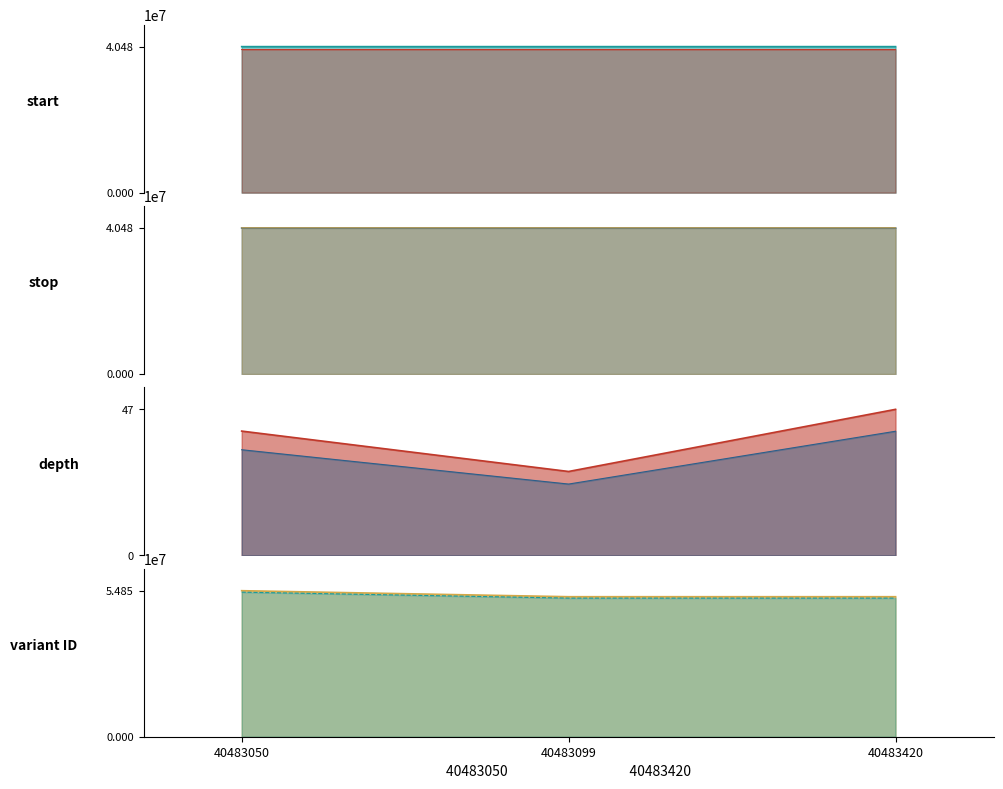

Reading left to right, transcribe all the data shown in this chart.

start: 40483050=40483050	40483099=40483099	40483420=40483420
stop: 40483050=40483051	40483099=40483100	40483420=40483421
depth: 40483050=40	40483099=27	40483420=47
variant ID: 40483050=54851371	40483099=52593103	40483420=52593105